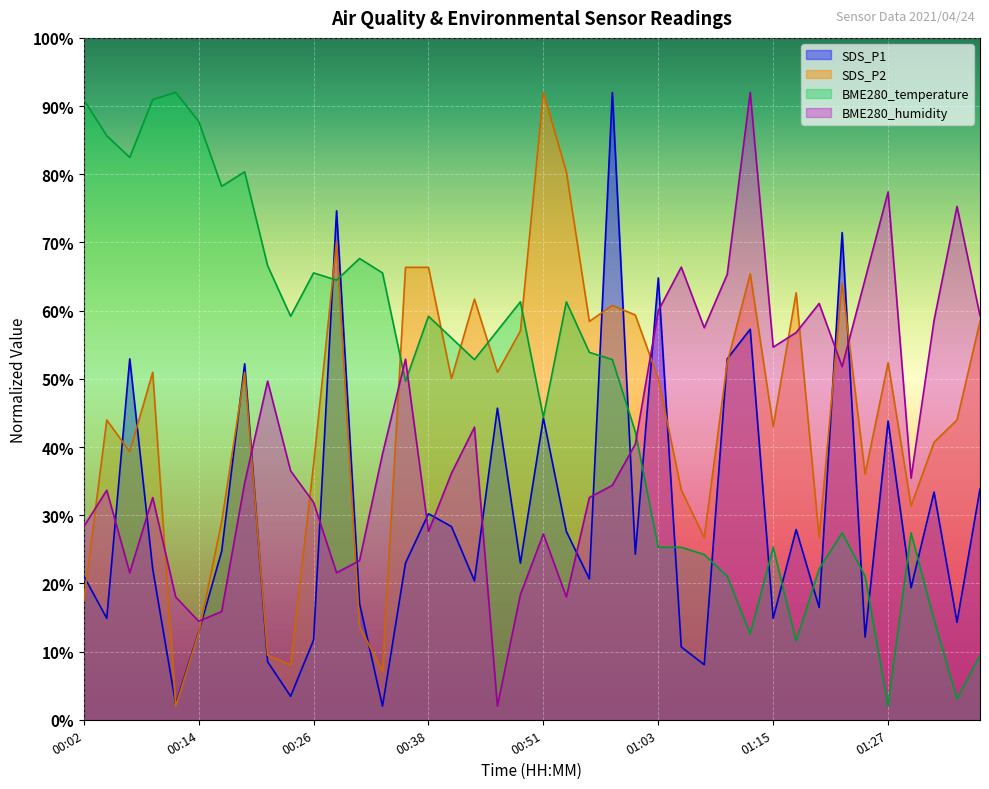

What is the lowest value of the BME280_humidity series?

2.0